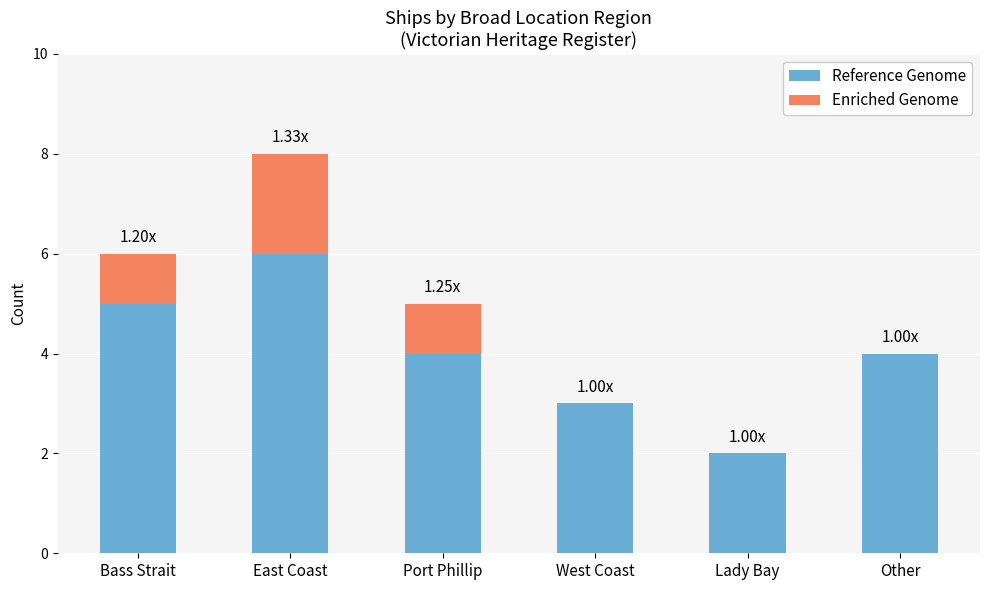

What is the total value across all series at Port Phillip?

5